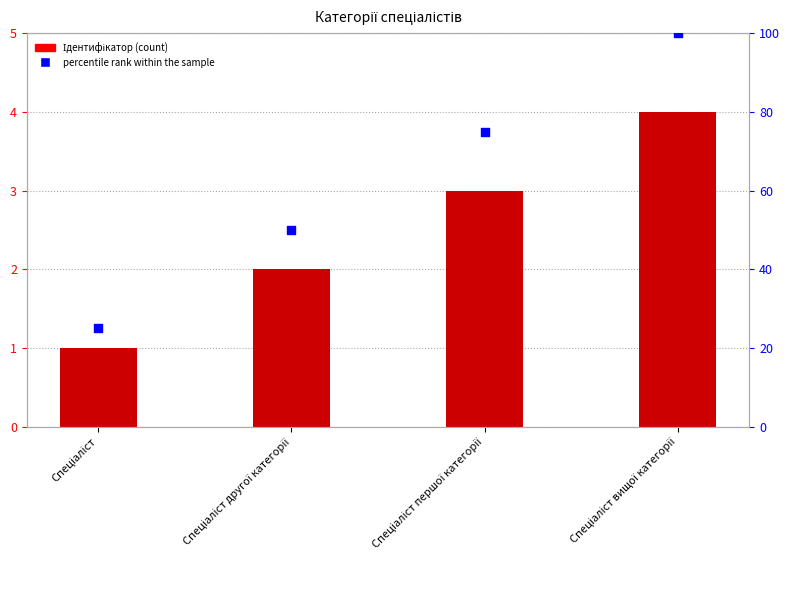

Which series reaches the maximum Y coordinate?

percentile rank within the sample